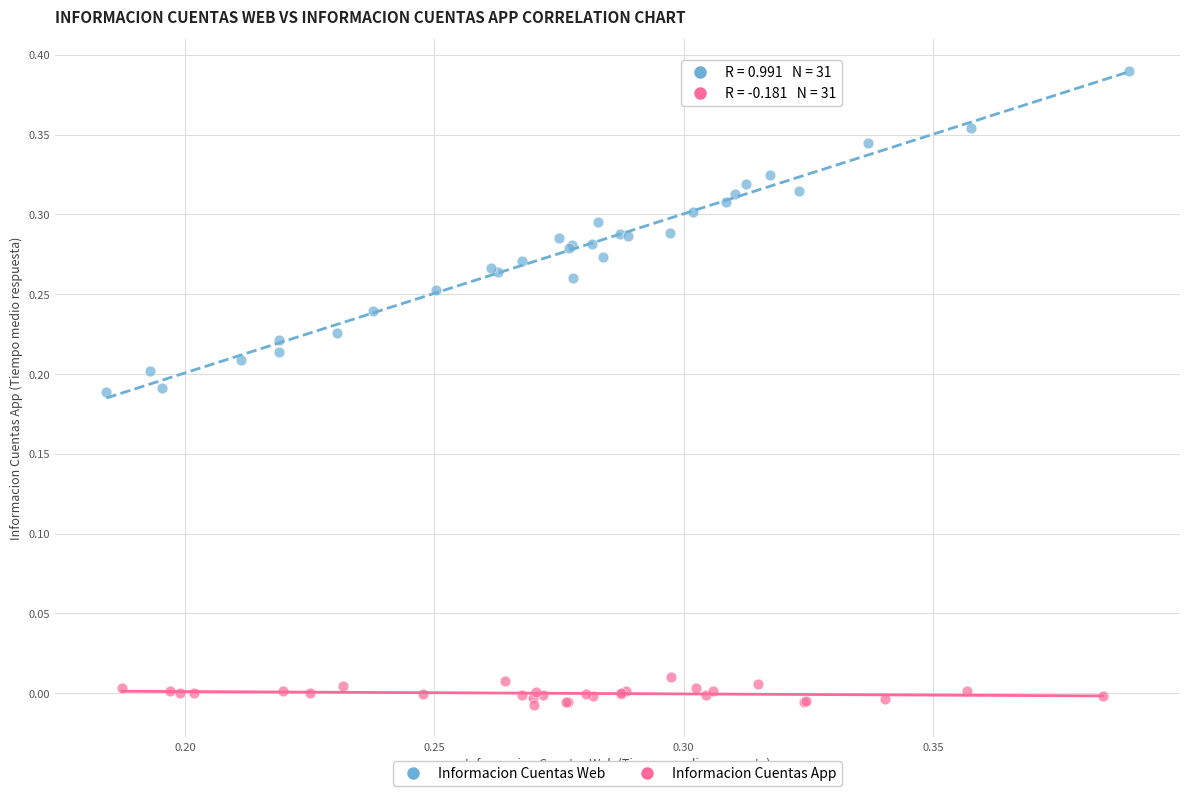

Which series contains the highest Y value?

Informacion Cuentas Web